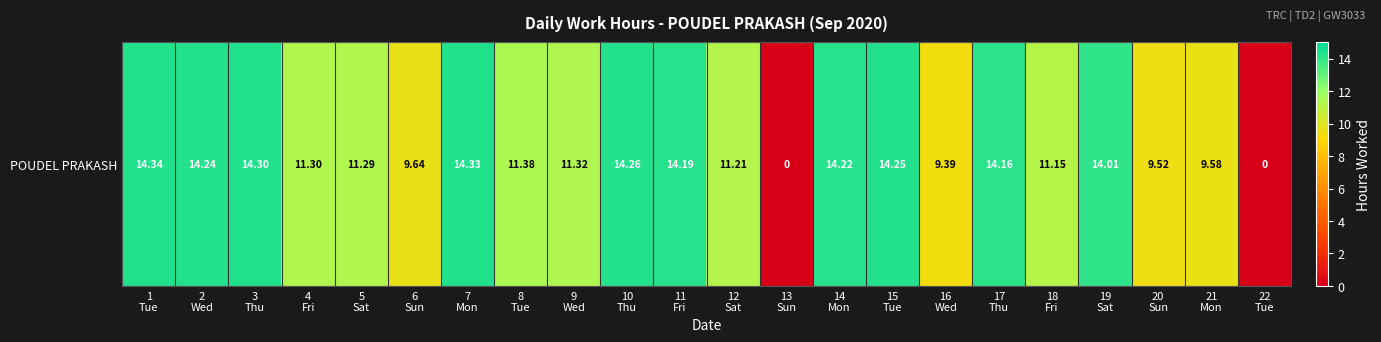

Reading left to right, extract all data points from this chart.

14.3	14.2	14.3	11.3	11.3	9.6	14.3	11.4	11.3	14.3	14.2	11.2	0.0	14.2	14.2	9.4	14.2	11.2	14.0	9.5	9.6	0.0